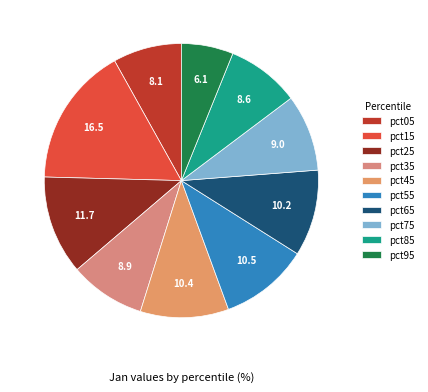

Count the number of slices in the pie.

10